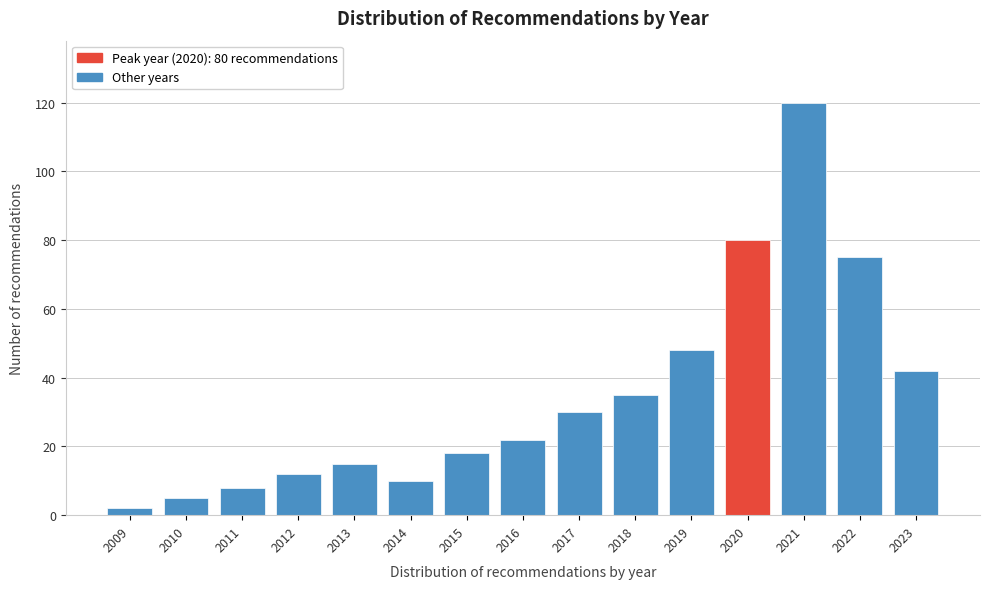

Reading right to left, what are all the values shown in this chart?

2023=42	2022=75	2021=120	2020=80	2019=48	2018=35	2017=30	2016=22	2015=18	2014=10	2013=15	2012=12	2011=8	2010=5	2009=2